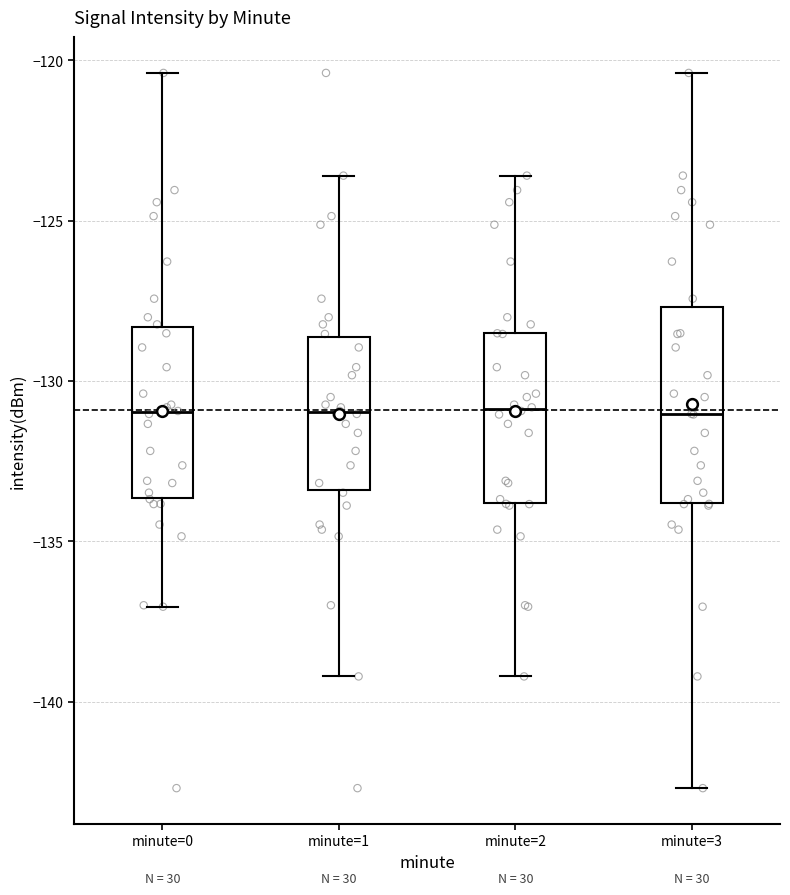

Where does the median line of the box for minute=0 sit on the y-axis? The values are not printed on the chart, so give them approximately, as read against the axis.

-131.0